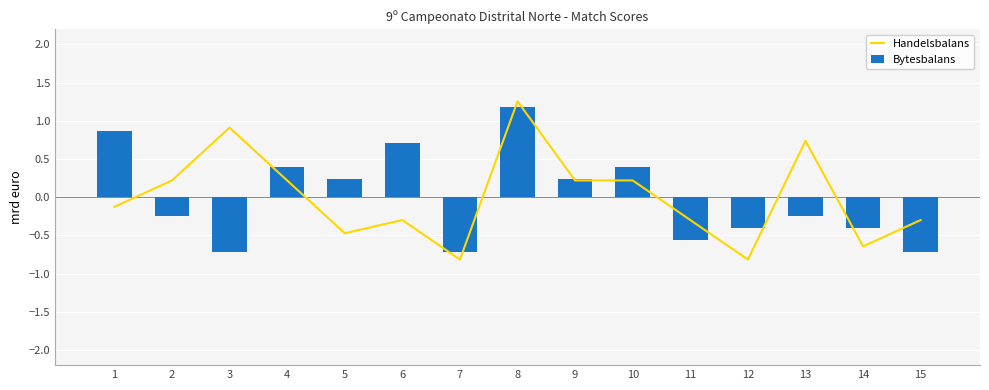

List the labels in order of Bytesbalans value, smallest first.

3, 7, 15, 11, 12, 14, 2, 13, 5, 9, 4, 10, 6, 1, 8